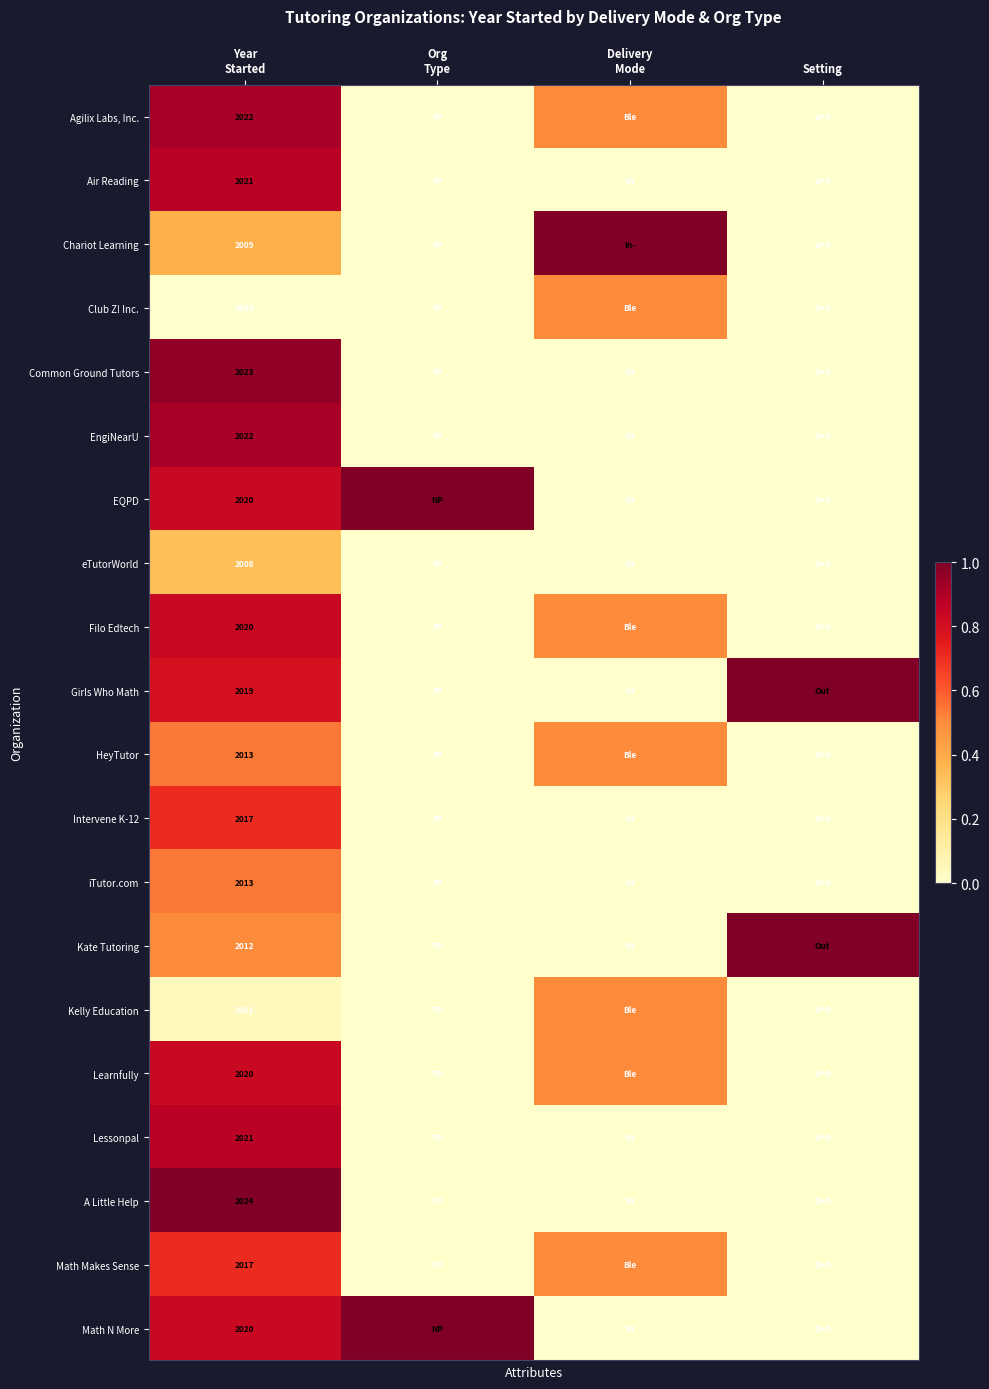

The Math Makes Sense series shows 0.0 at Org Type. True or false?

True